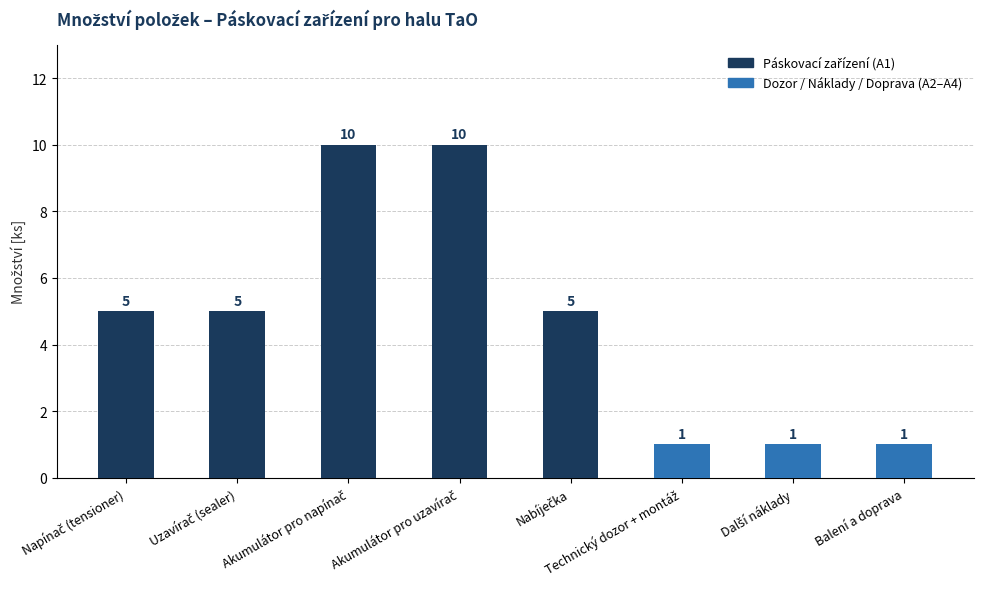

The value at Balení a doprava is 0. True or false?

False